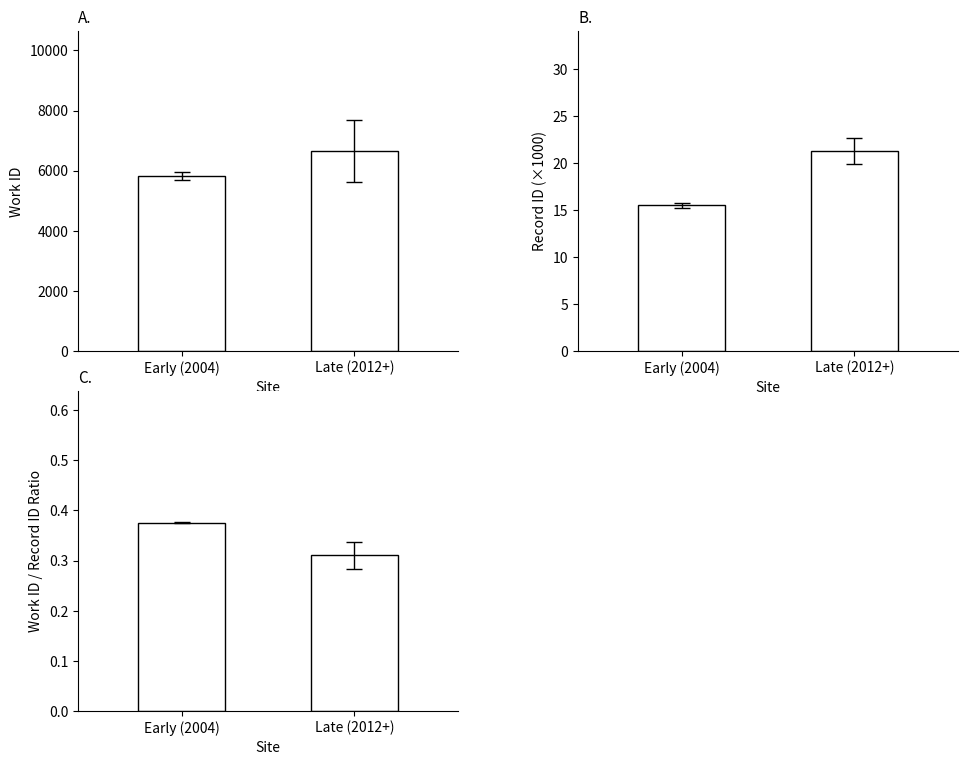

Which series has the widest spread of values?

work_id